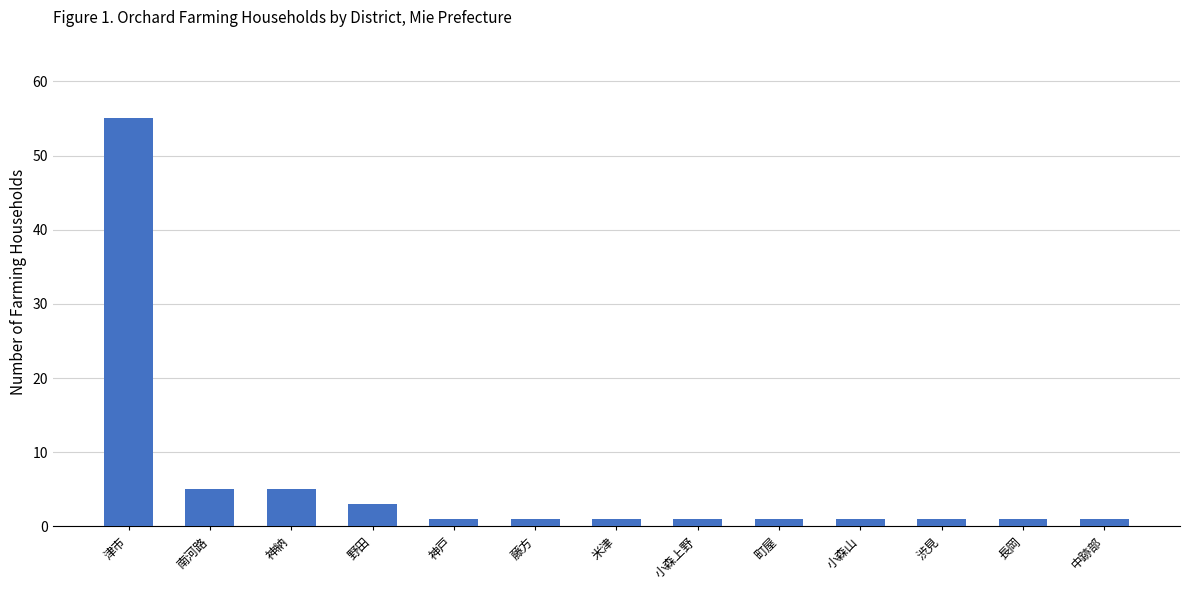

Read the value at 津市, to the nearest 5.

55